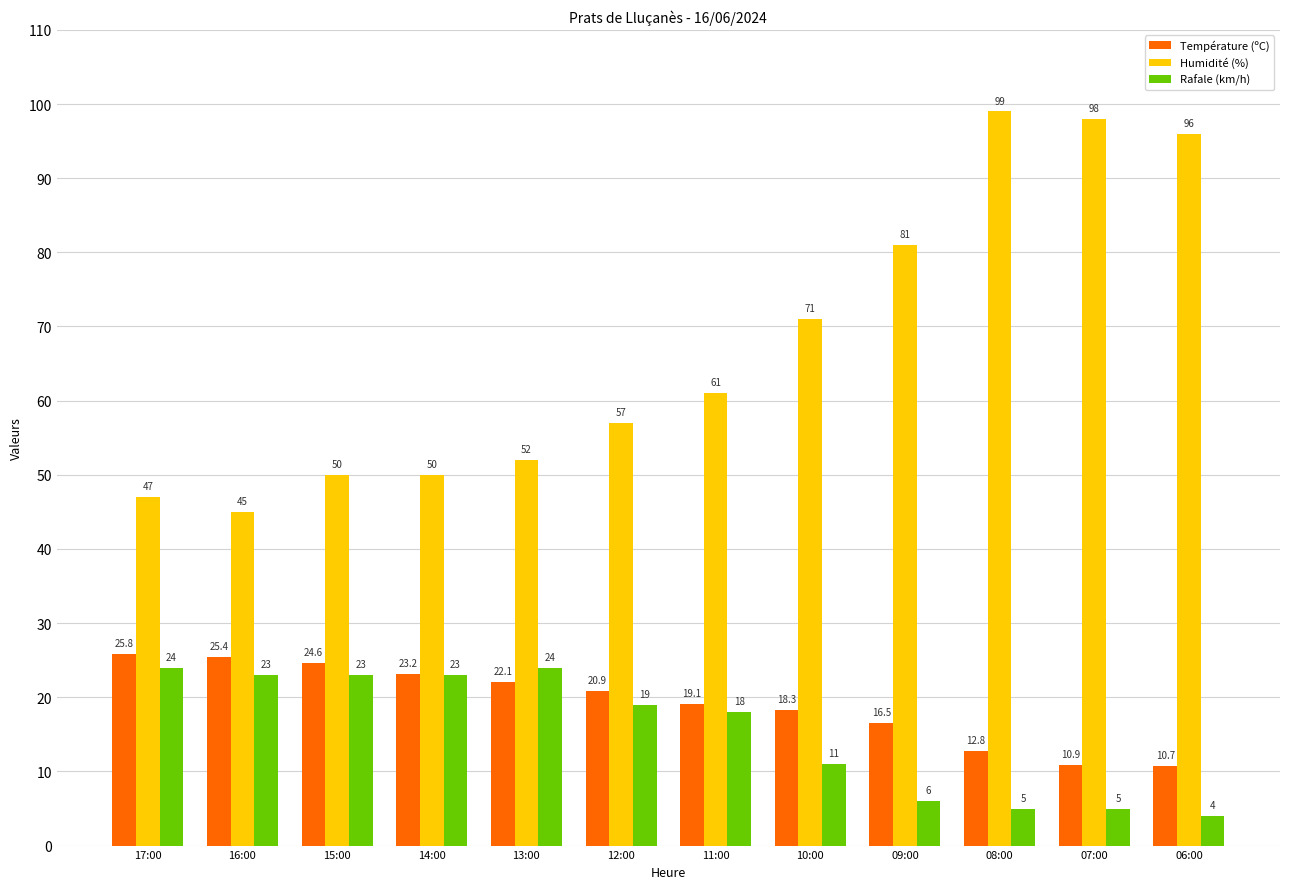

Is it true that Température (ºC) equals 31.2 at 14:00?

False